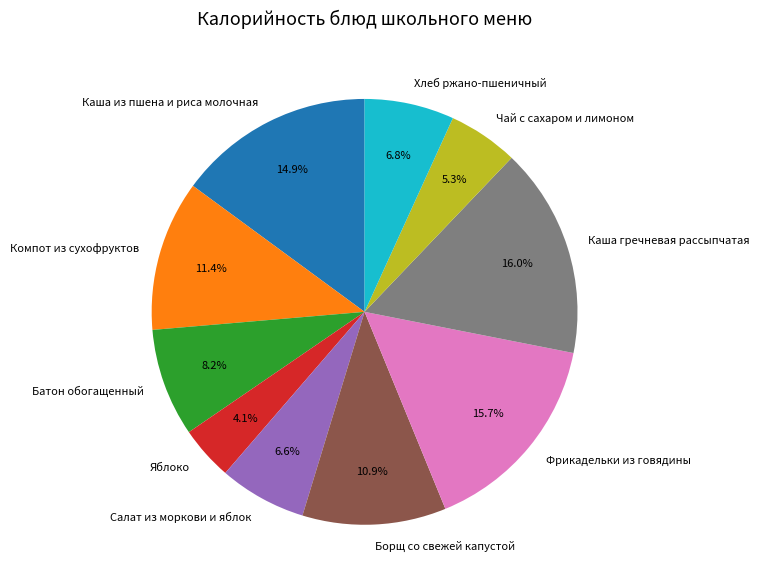

To the nearest percent, what portion does Компот из сухофруктов represent?

11%